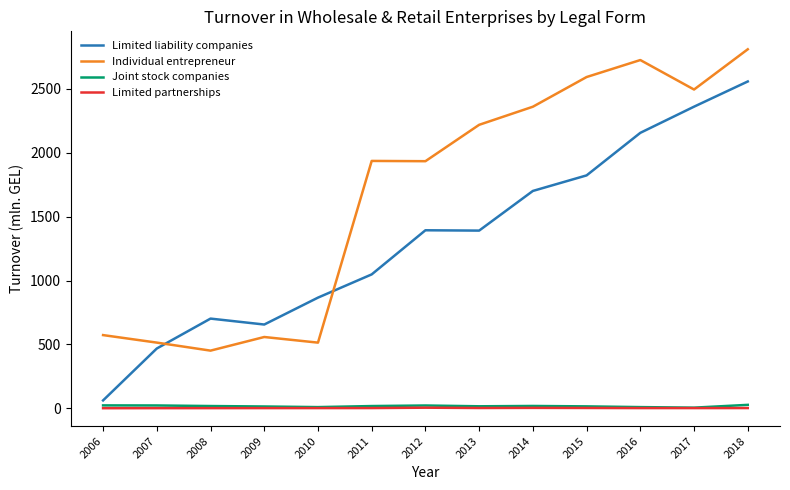

True or false: Limited partnerships and Individual entrepreneur cross at least once.

False